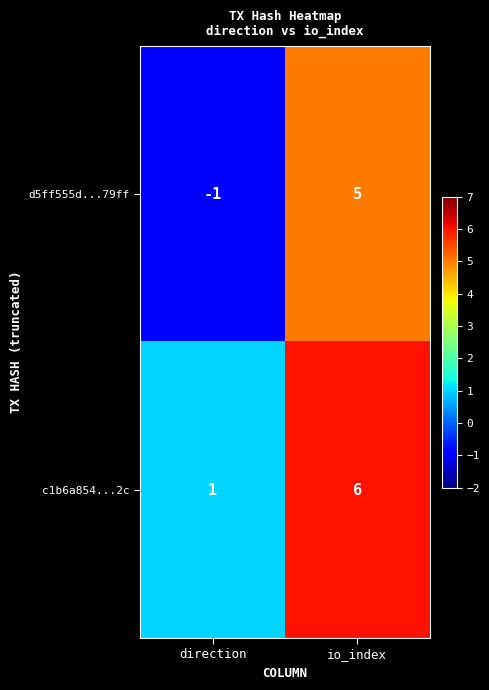

List the series in order of their overall mean, highest first.

c1b6a854...2c, d5ff555d...79ff